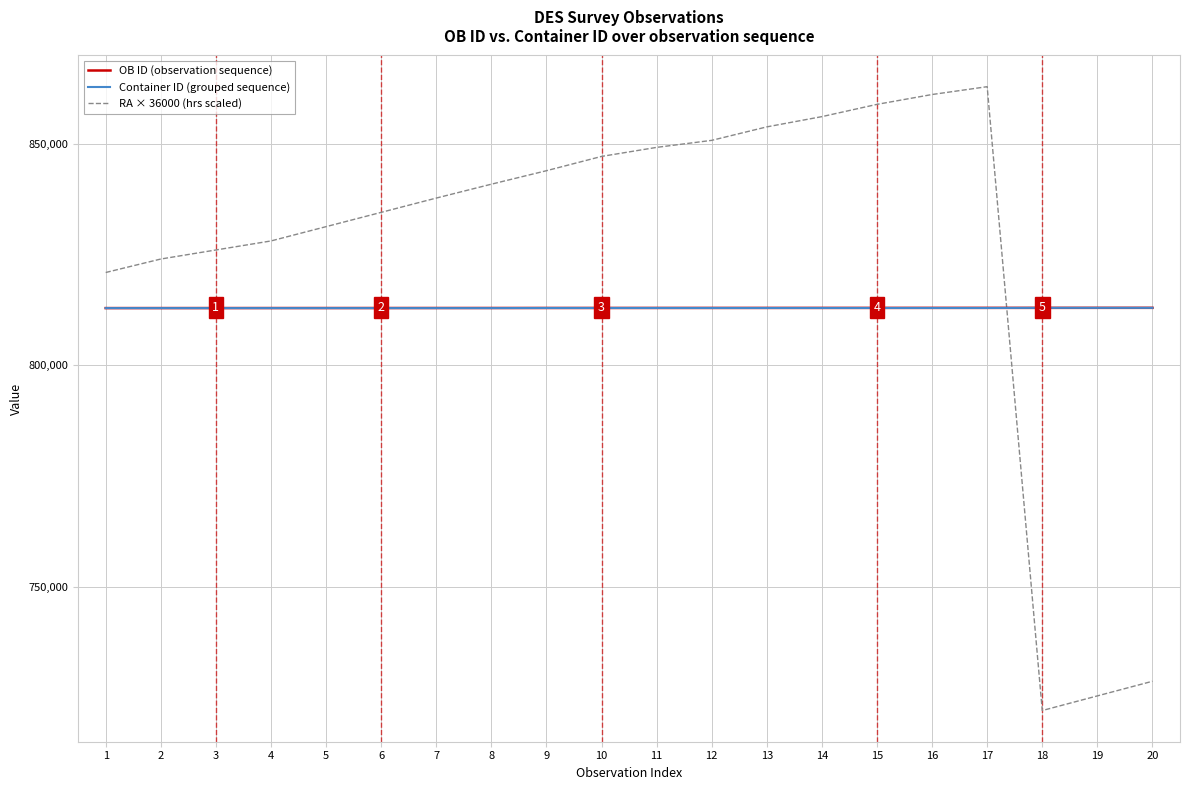

Which label corresponds to the largest value in the chart?

17